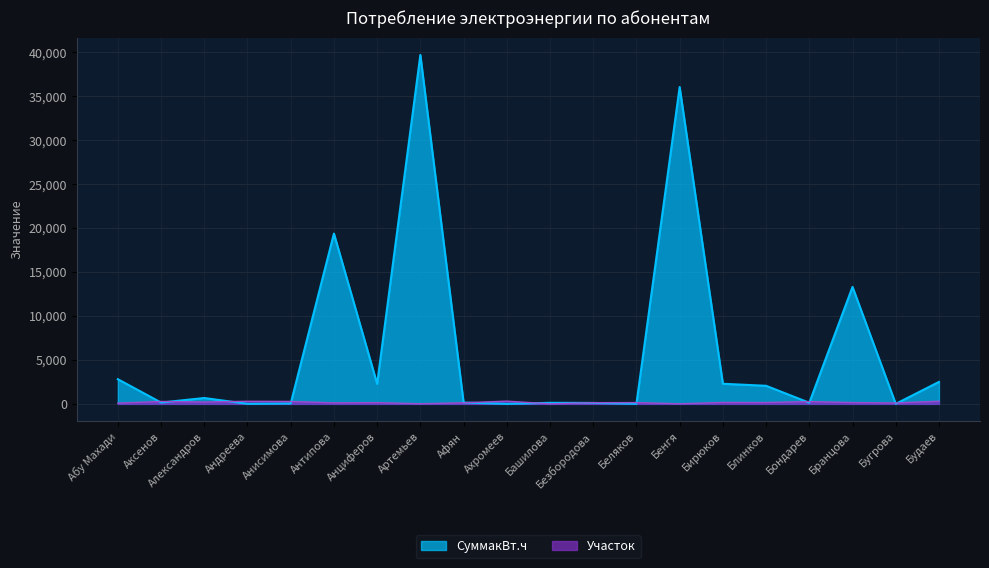

What is the highest value of the СуммакВт.ч series?

39684.1